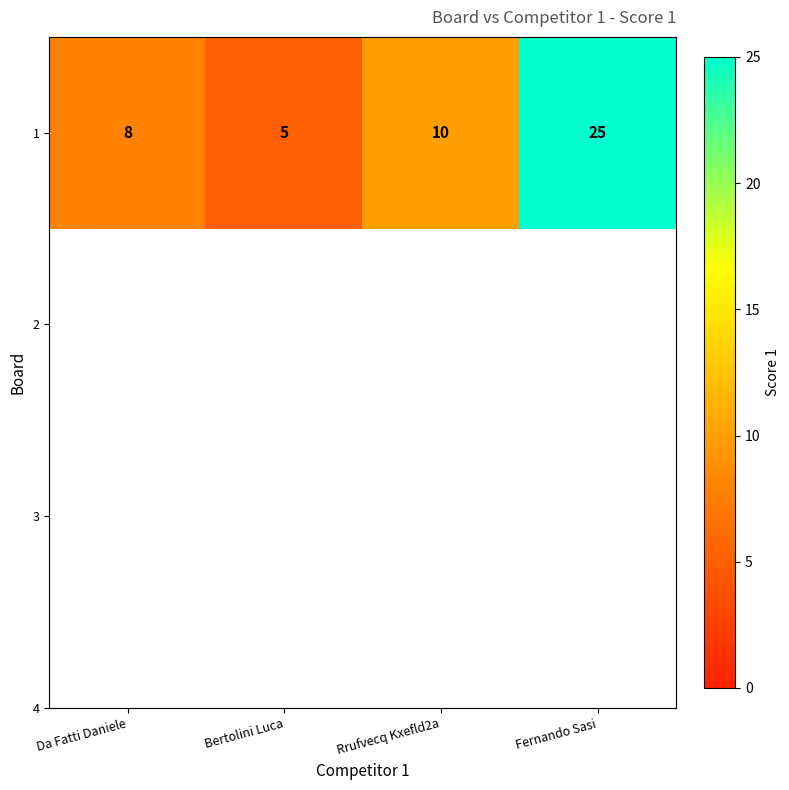

Which label corresponds to the smallest value in the chart?

Bertolini Luca